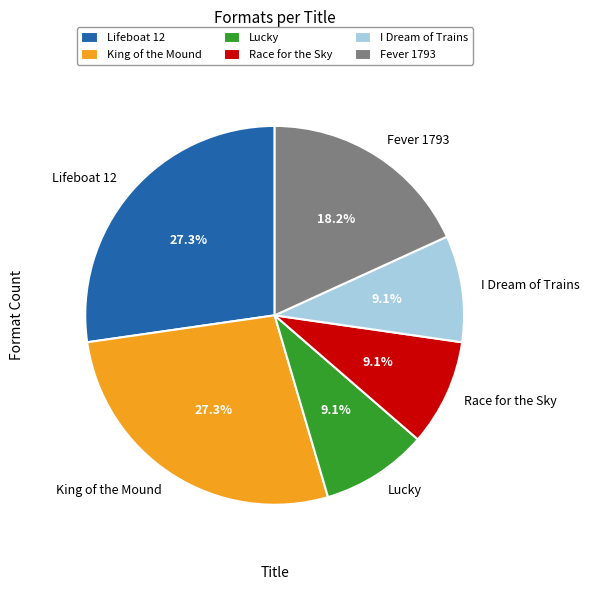

Approximately how many times larger is the value at King of the Mound compared to Lifeboat 12?

1.0